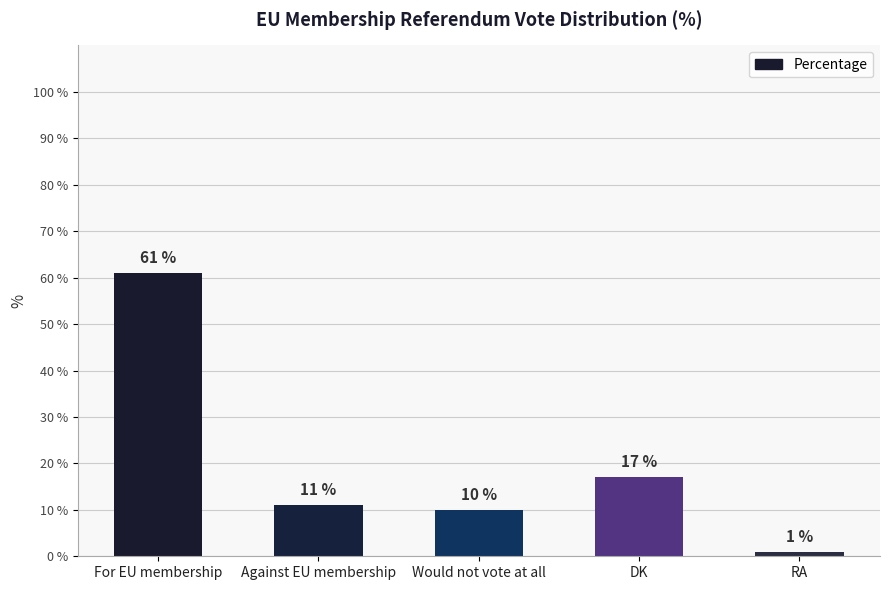

Are the bars grouped side by side (vs. stacked)?

No